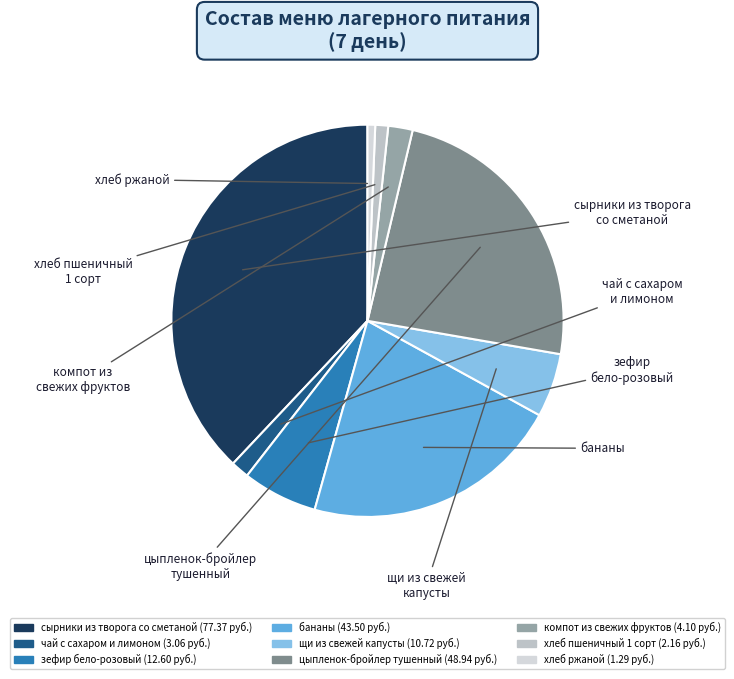

Is there any slice that represents more than half of the pie?

No